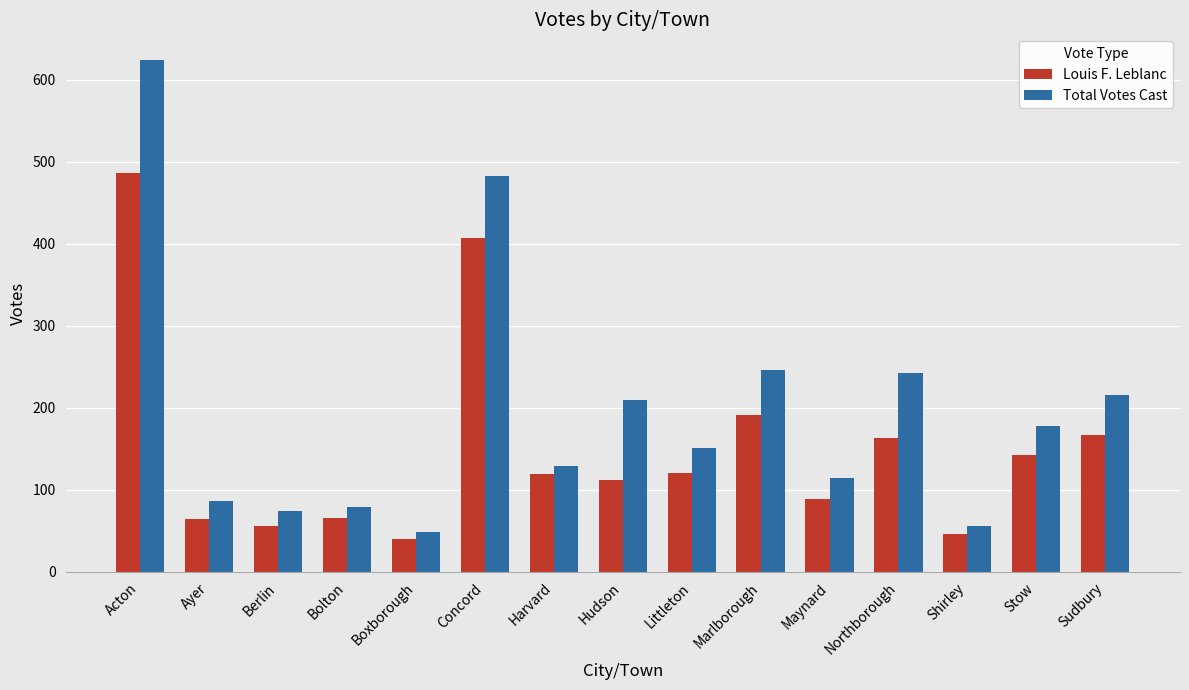

Which series has the largest range (max minus min)?

Total Votes Cast